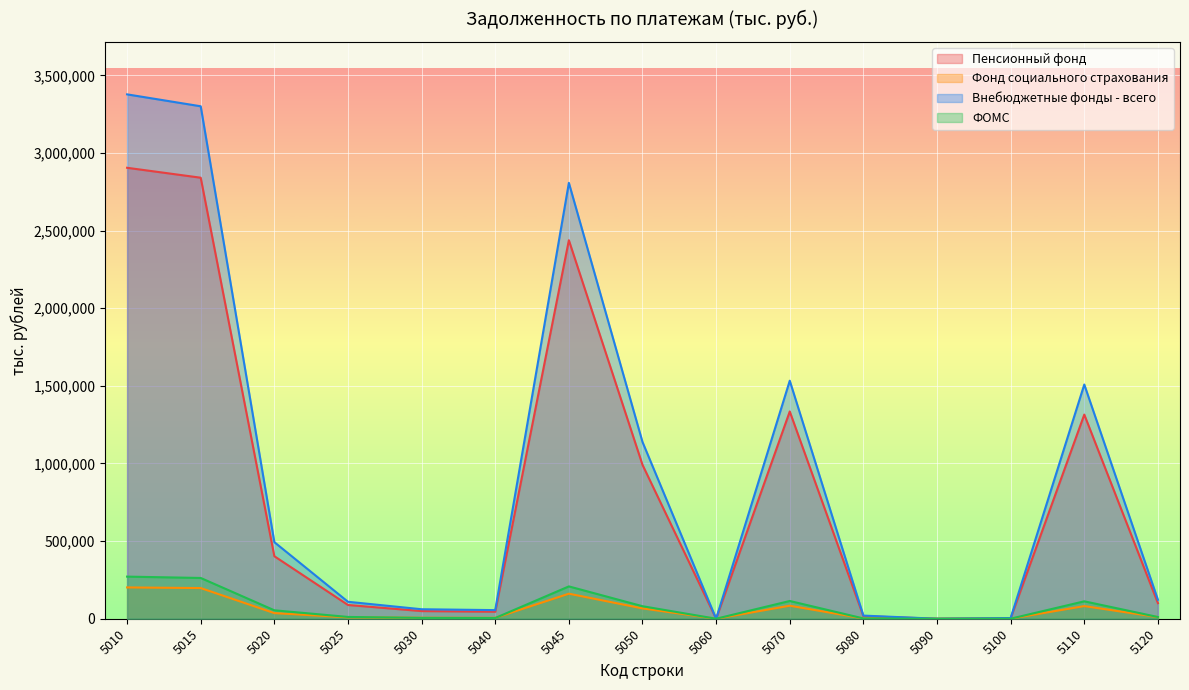

True or false: ФОМС and Пенсионный фонд cross at least once.

True